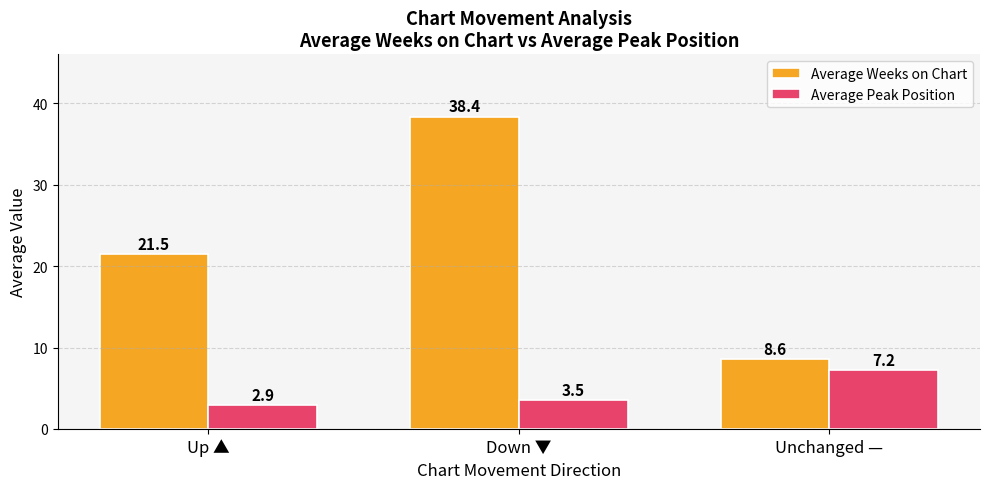

What is the sum of all Average Peak Position values?

13.7